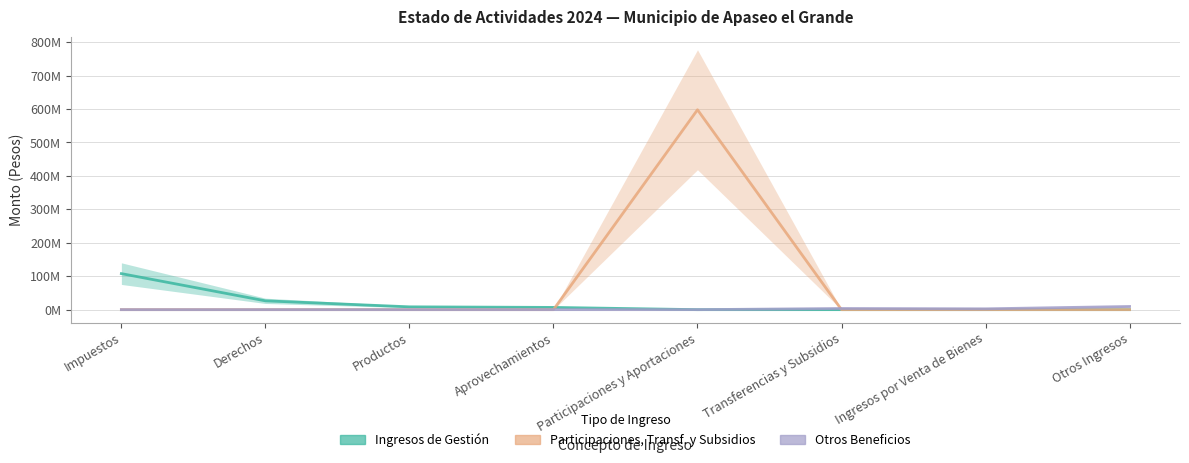

Which has a higher value, Ingresos por Venta de Bienes or Otros Ingresos?

Ingresos por Venta de Bienes